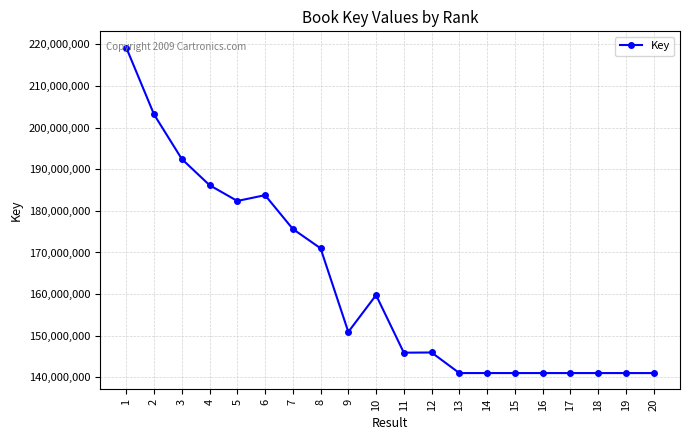

Count the number of data series in this chart.

1